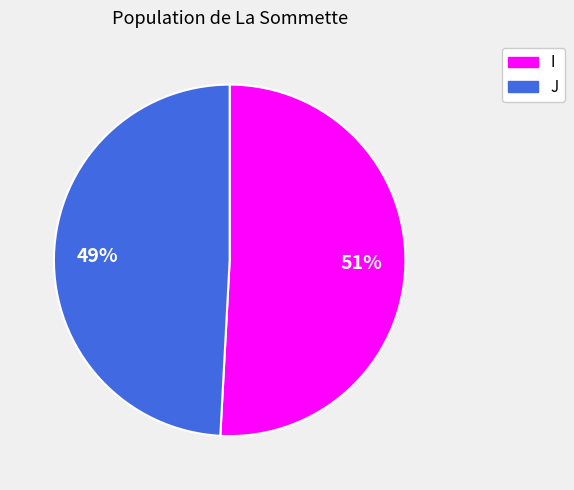

What is the ratio of the value at J to the value at I?

1.0